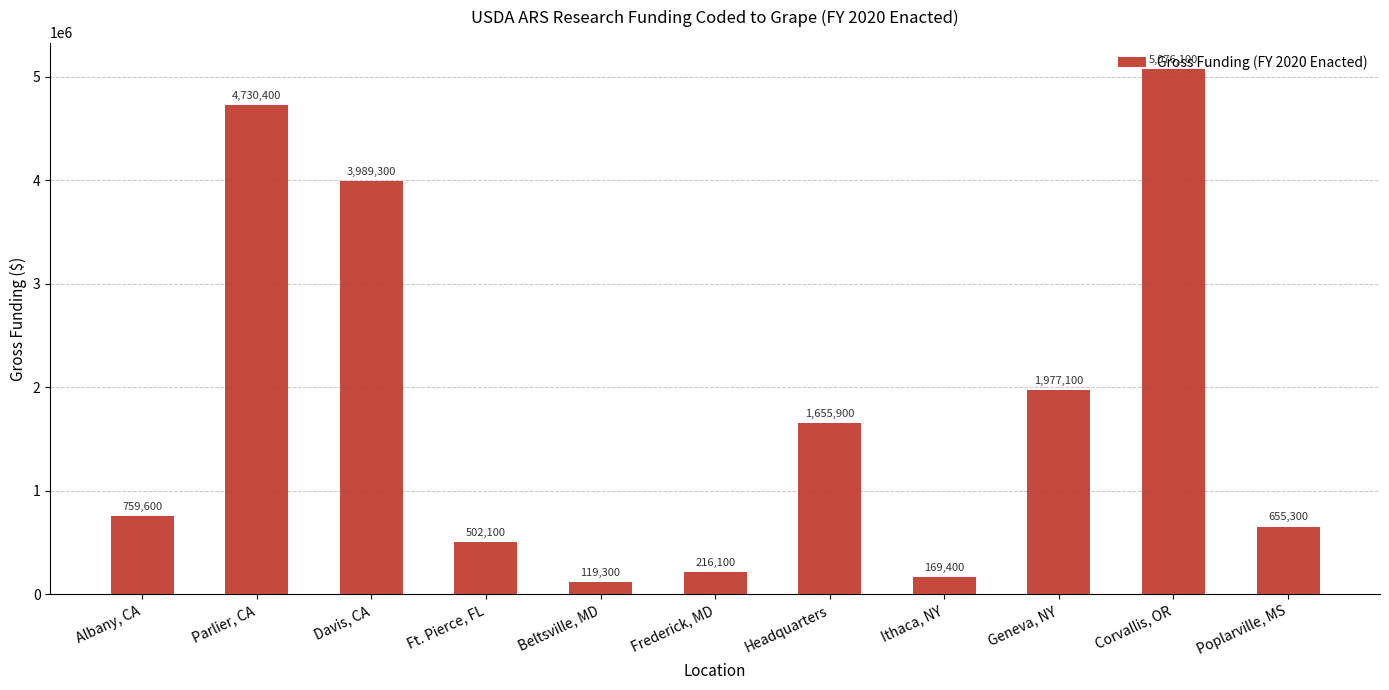

Which label corresponds to the smallest value in the chart?

Beltsville, MD